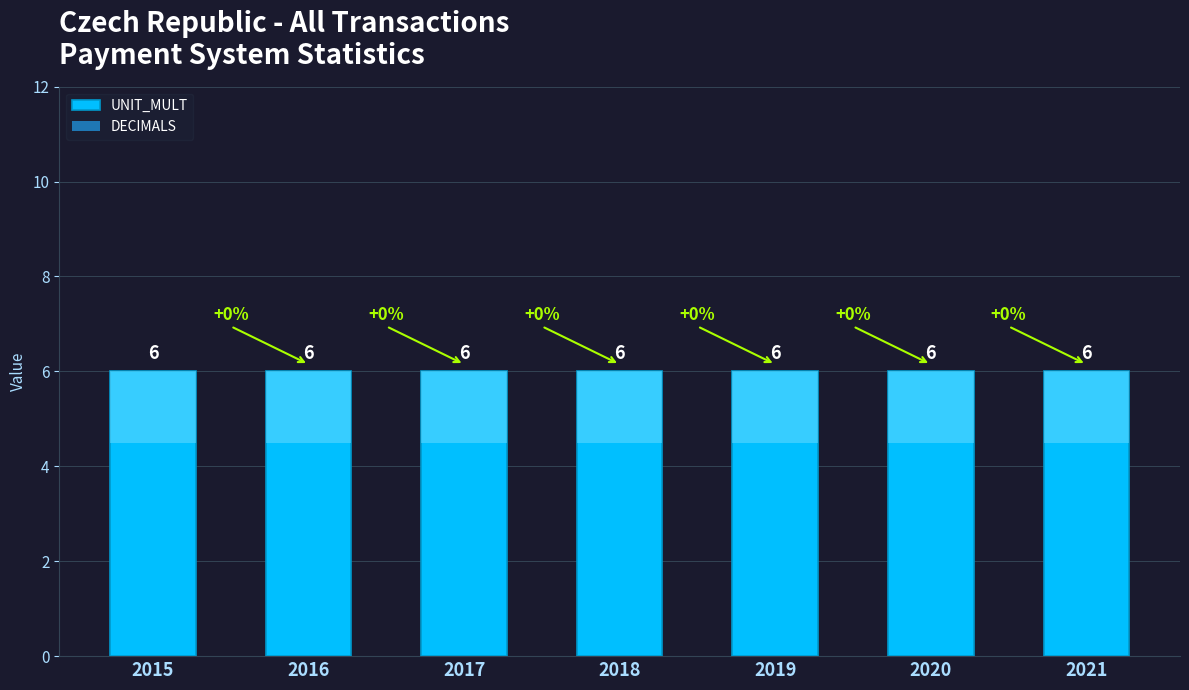

Reading left to right, extract all data points from this chart.

UNIT_MULT: 6	6	6	6	6	6	6
DECIMALS: 0	0	0	0	0	0	0